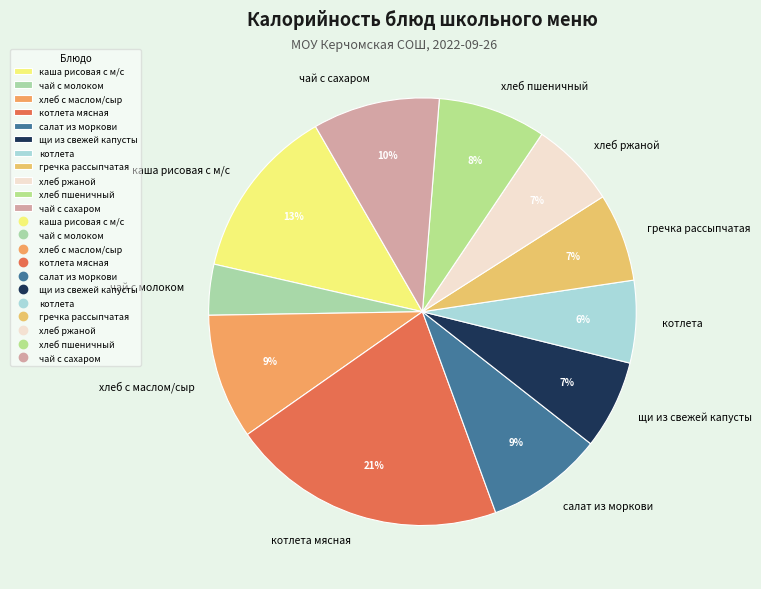

Which slice is the smallest?

чай с молоком